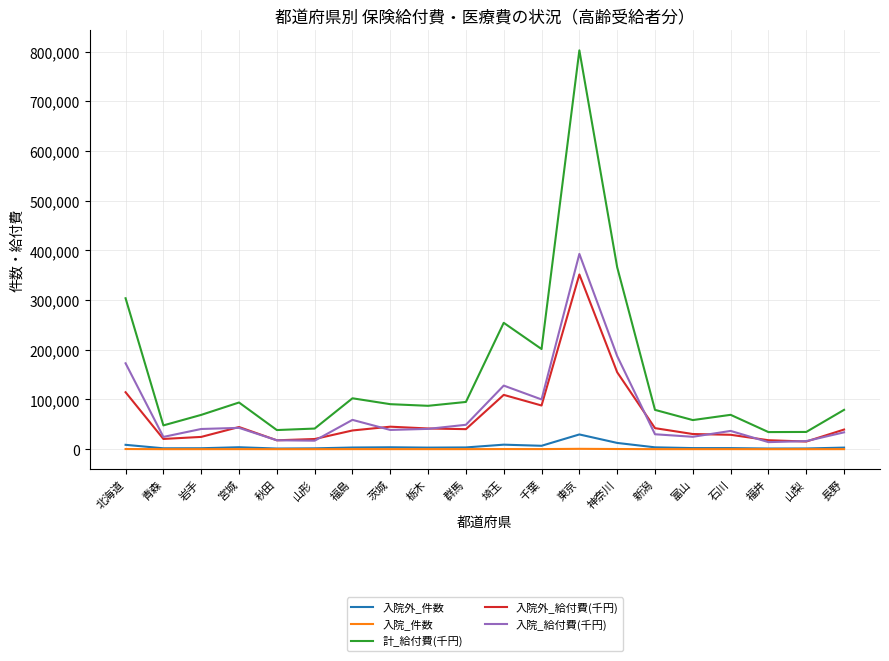

Which category has the highest value across all series?

東京